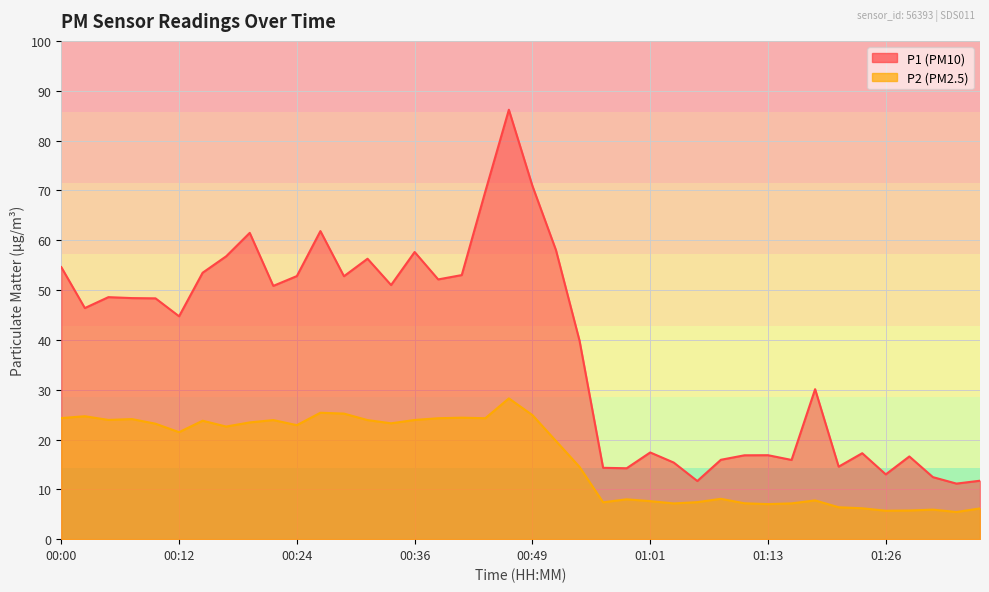

What is the spread (max minus min) of values at 01:08?

7.8